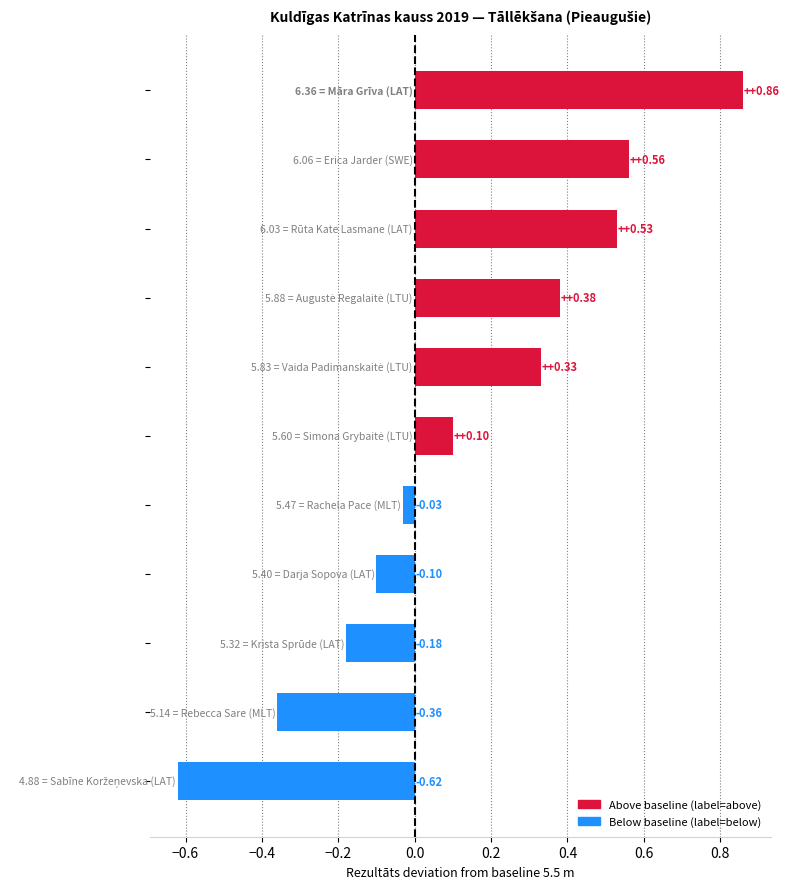

What is the sum of all values?

1.5